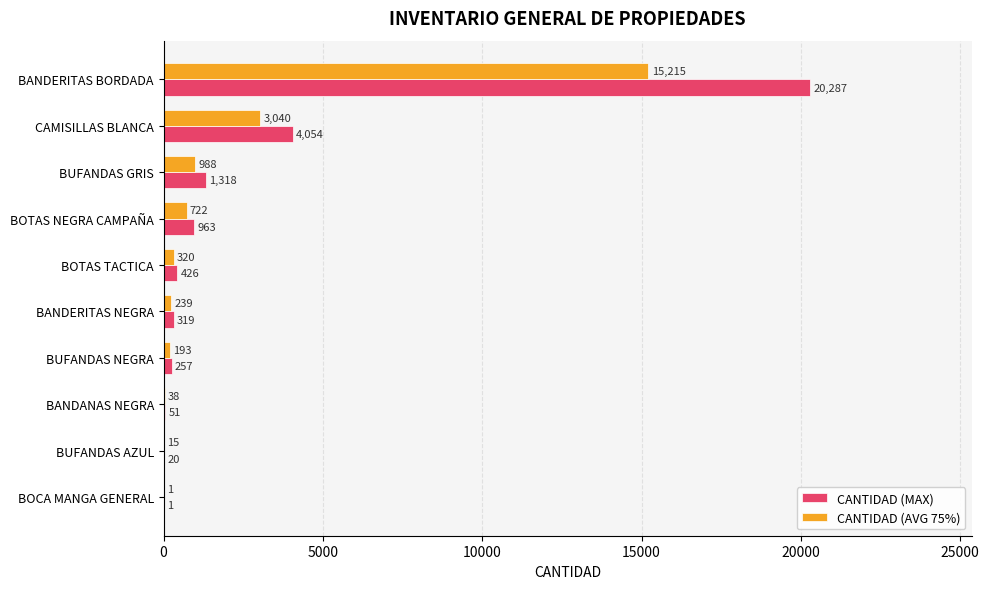

What is the sum of all CANTIDAD (MAX) values?

27696.0